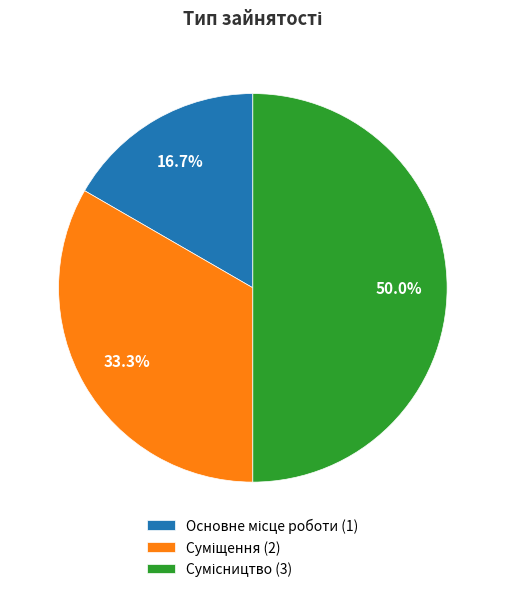

How many slices are in this pie chart?

3